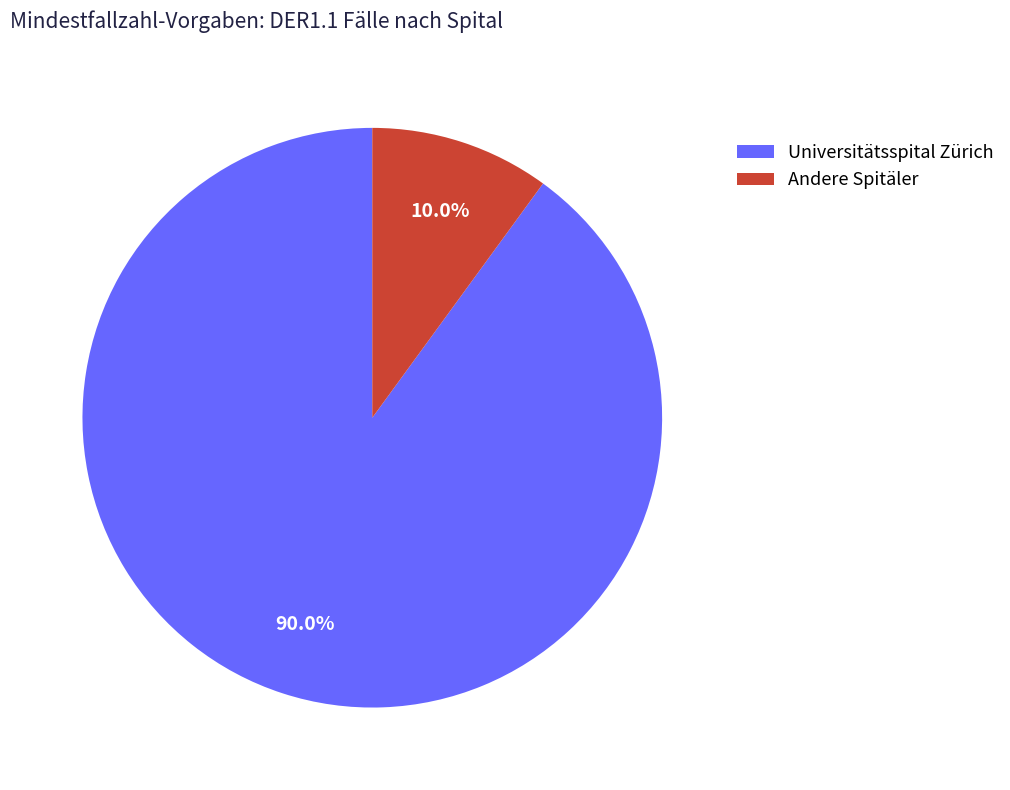

Is there any slice that represents more than half of the pie?

Yes